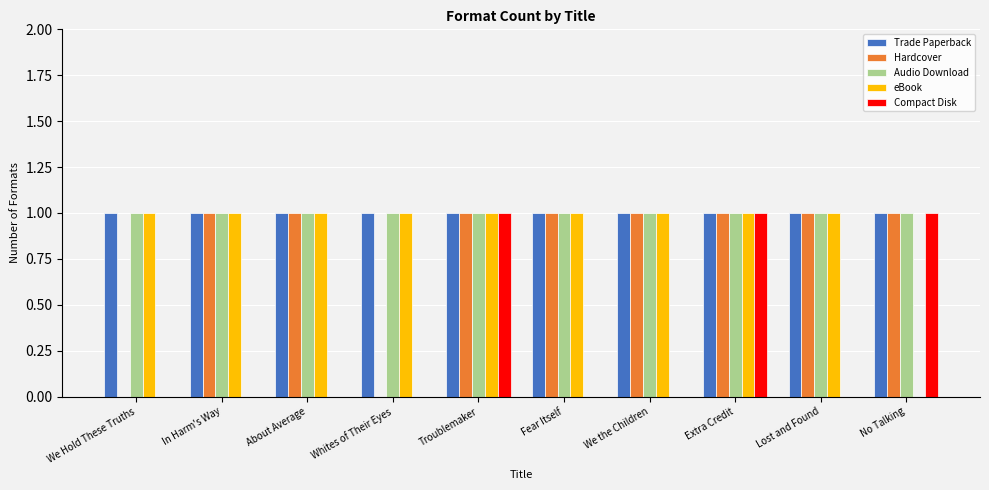

What is the total value across all series at We Hold These Truths?

3